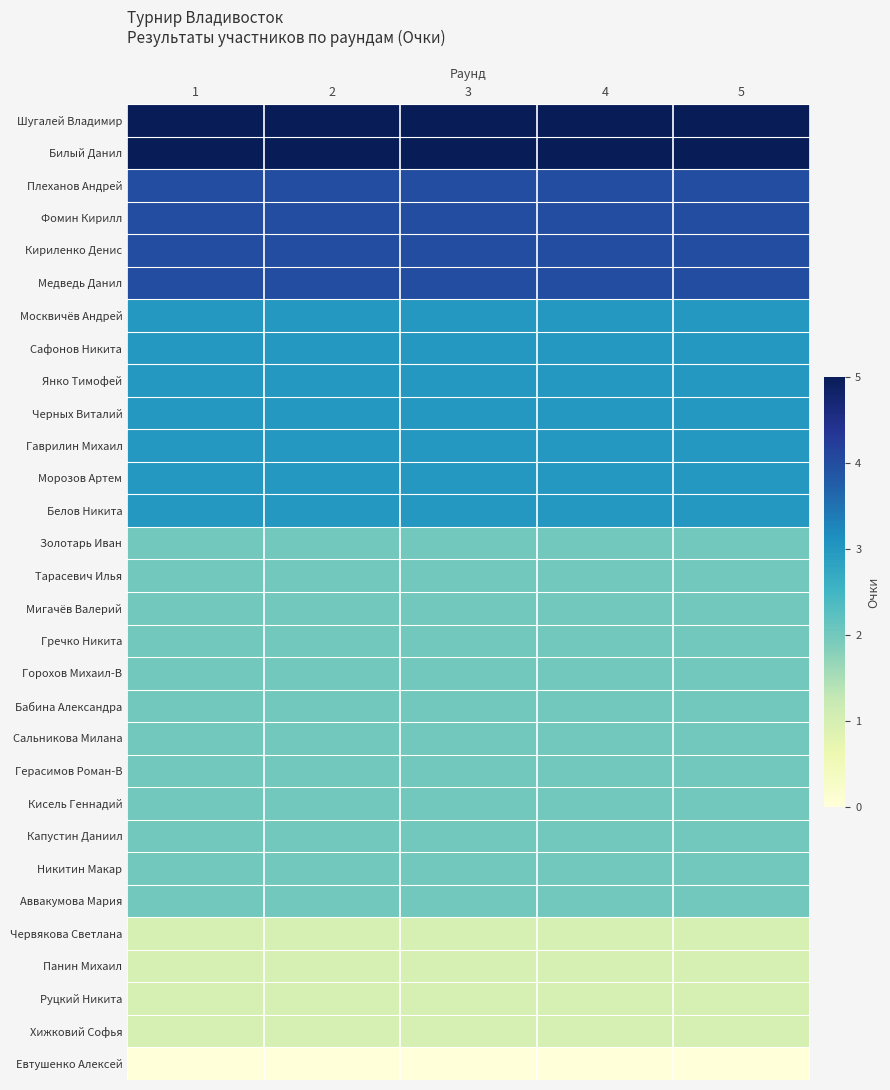

At which category is the sum across all series the highest?

1